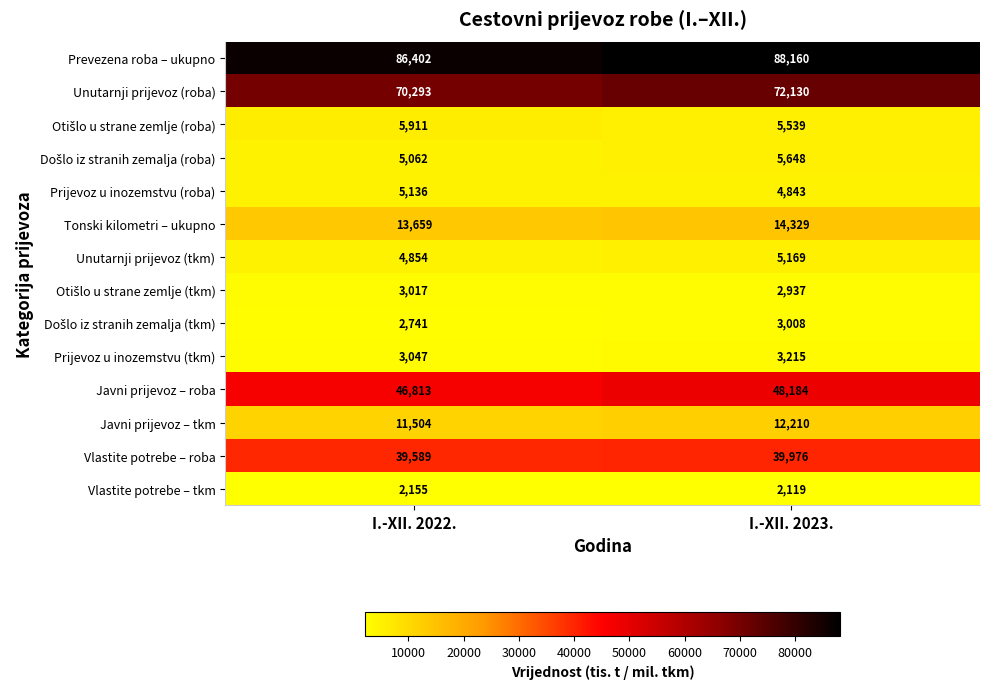

Where is Prijevoz u inozemstvu (roba) nearest to the value 4989?

I.-XII. 2023.